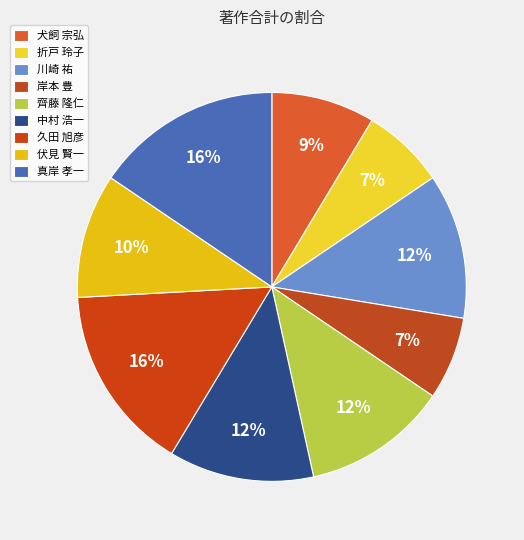

Is 伏見 賢一 the majority of the pie?

No